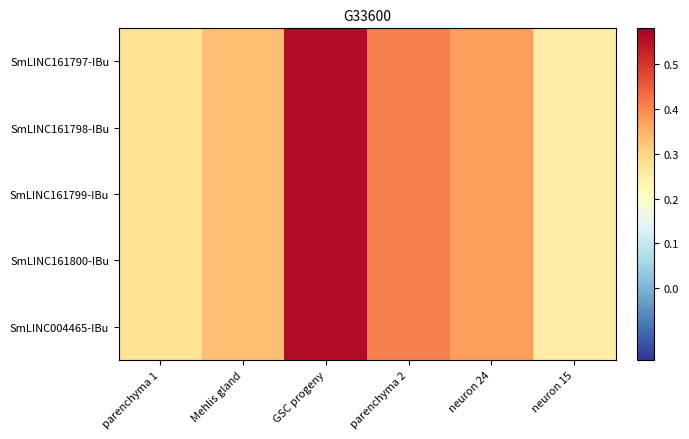

Rank the series by their maximum value, from lowest to highest.

SmLINC161797-IBu, SmLINC161798-IBu, SmLINC161799-IBu, SmLINC161800-IBu, SmLINC004465-IBu